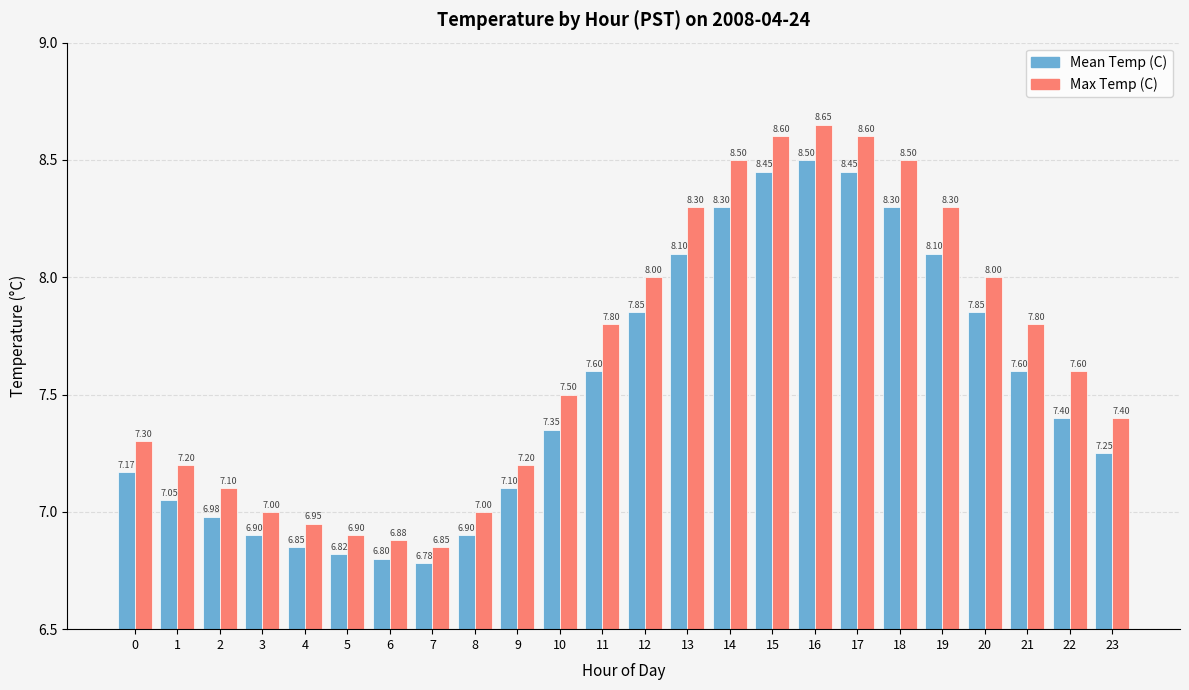

List the series in order of their peak value, lowest first.

Mean Temp (C), Max Temp (C)